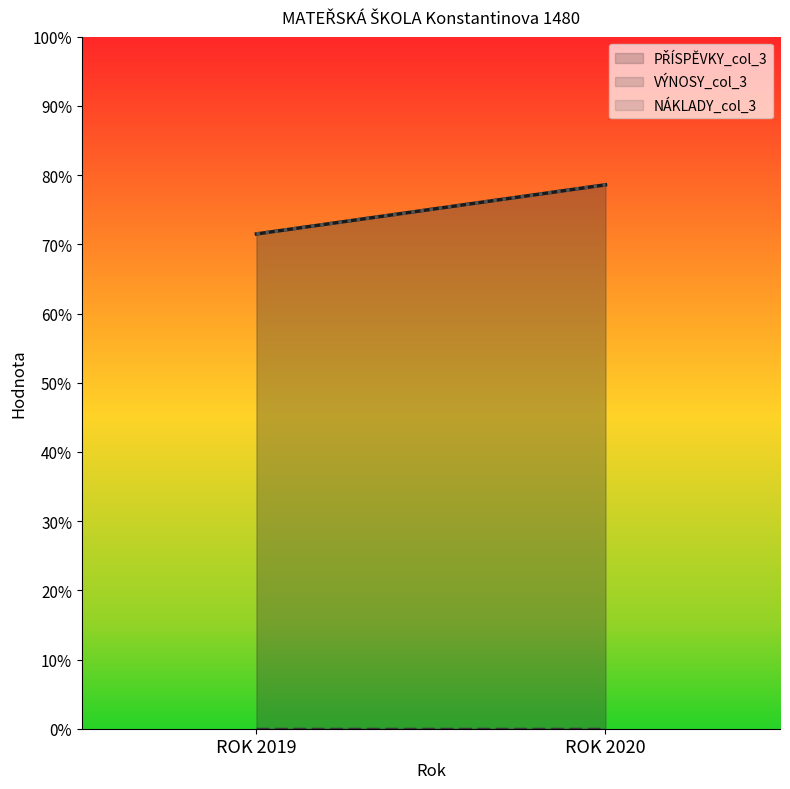

Rank the series at ROK 2020 from lowest to highest value.

VÝNOSY_col_3, PŘÍSPĚVKY_col_3, NÁKLADY_col_3